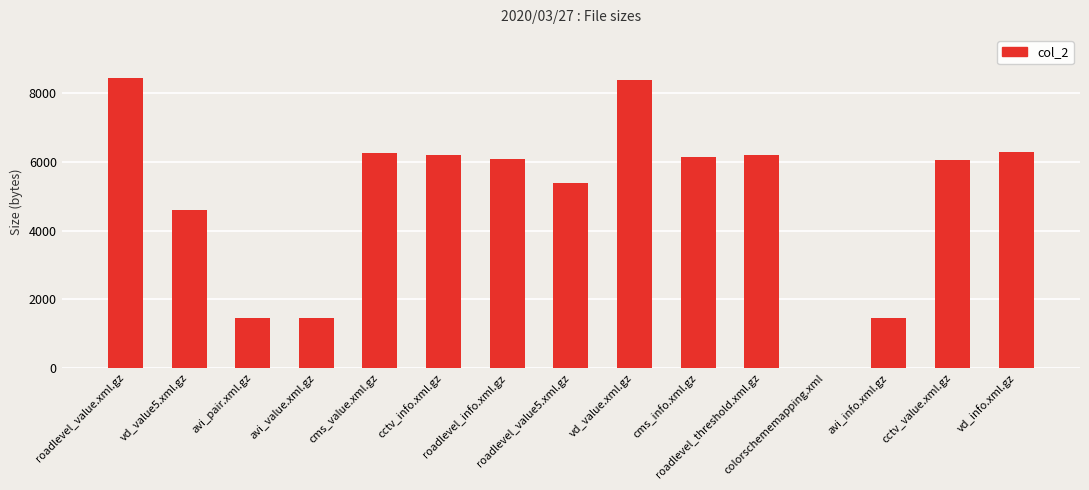

How many distinct data groups are displayed?

1